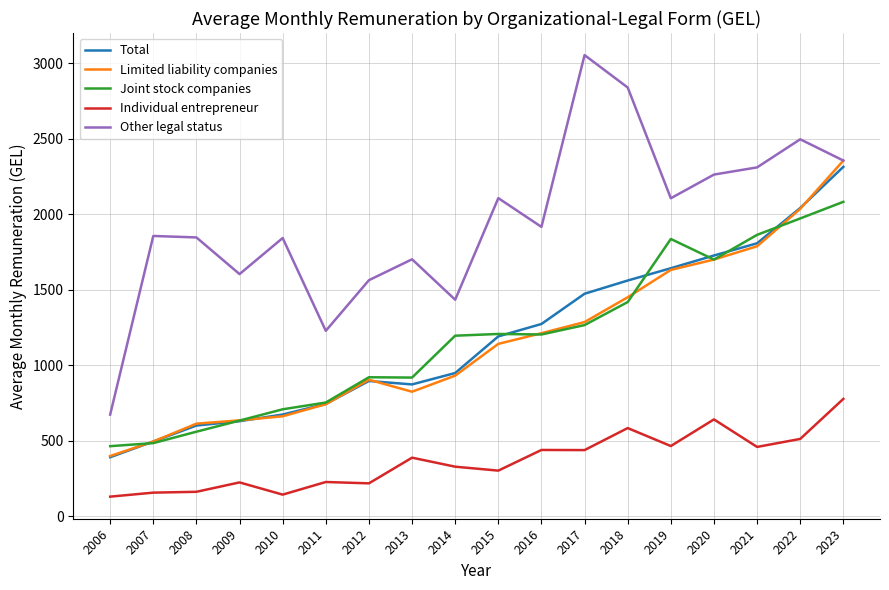

Count the number of categories in the chart.

18